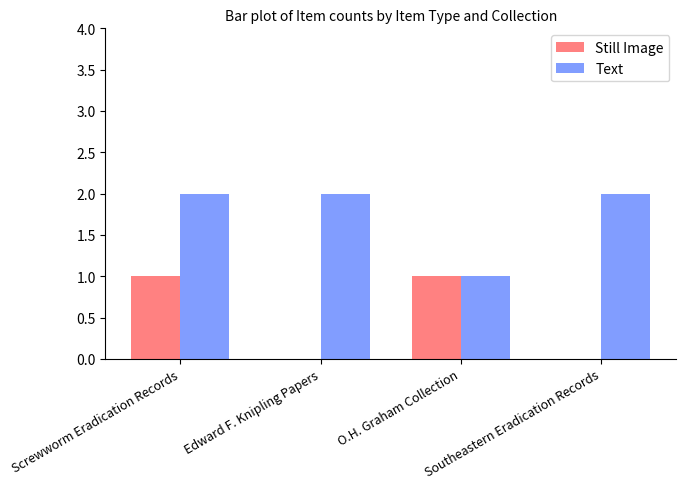

What is the sum of all Text values?

7